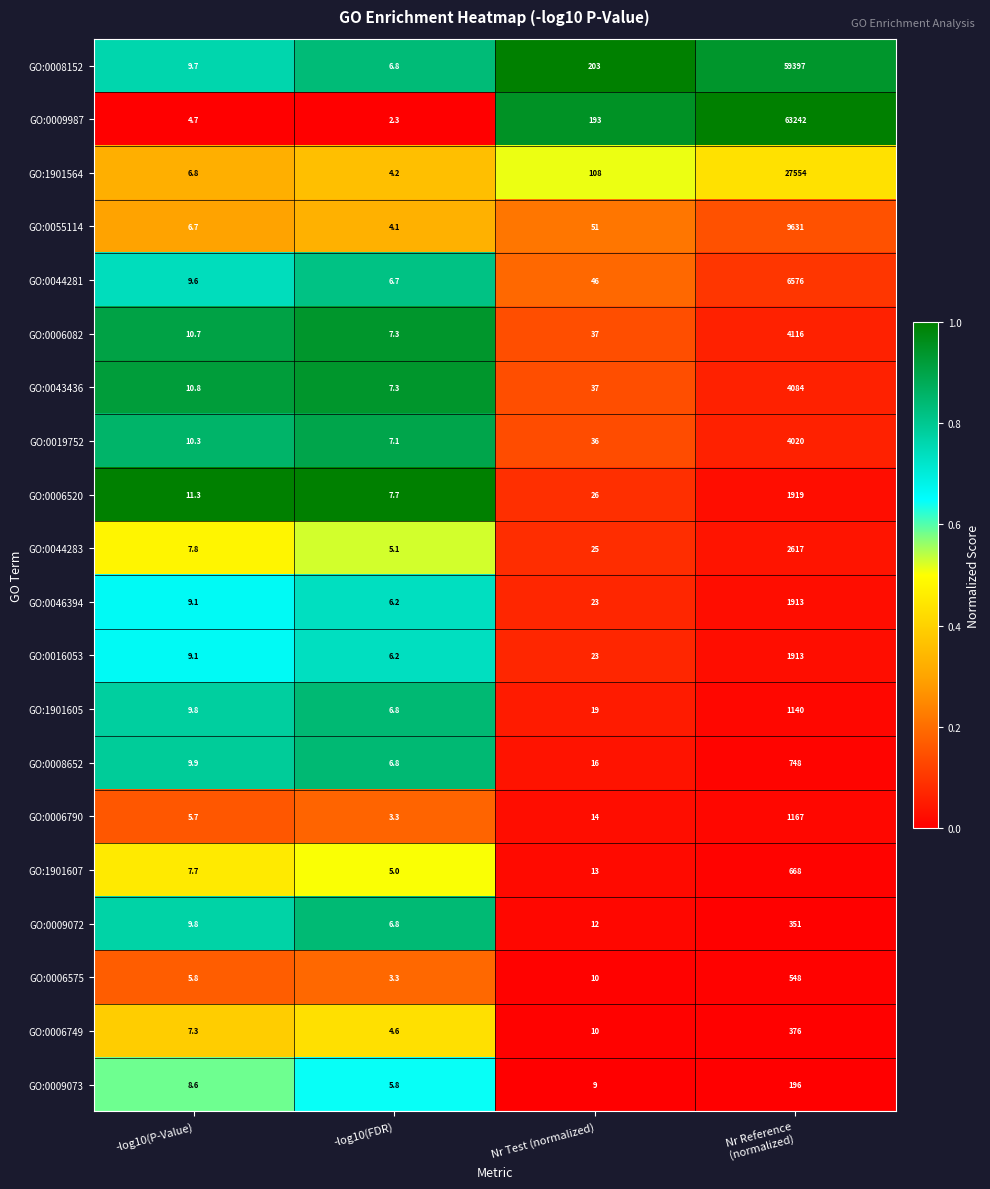

What is the difference between the maximum and minimum values in the GO:0019752 series?

4012.9